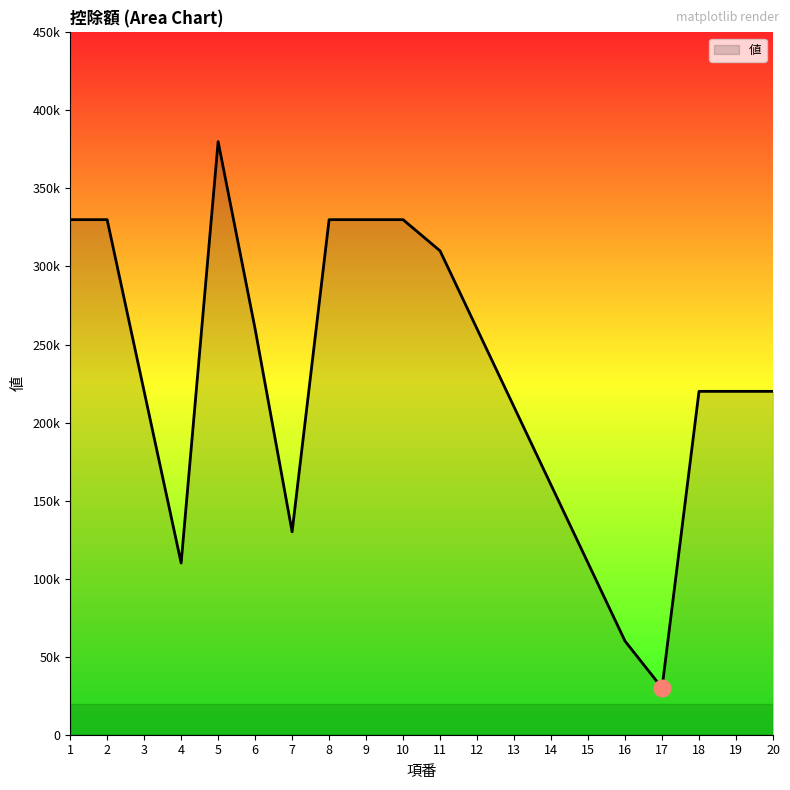

At which label does the data first exceed 220000?

1